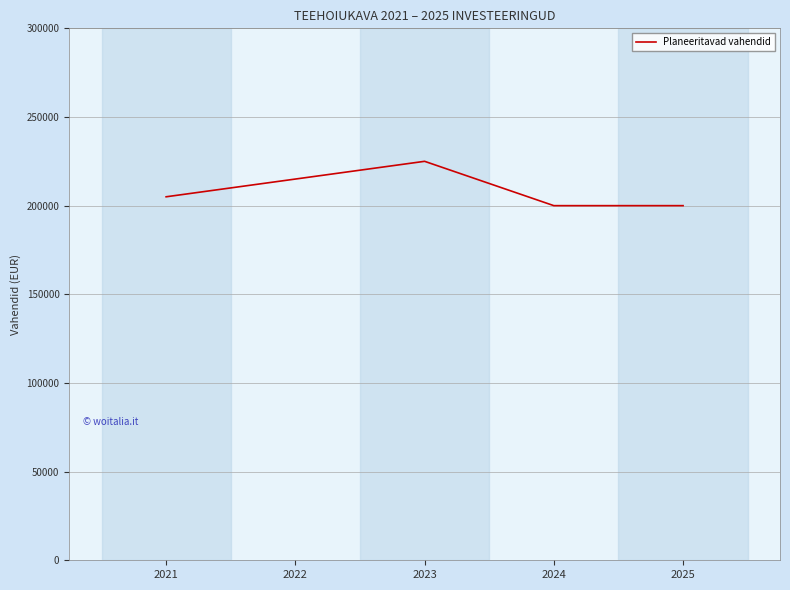

Is it true that the value at 2023 is 336355?

False